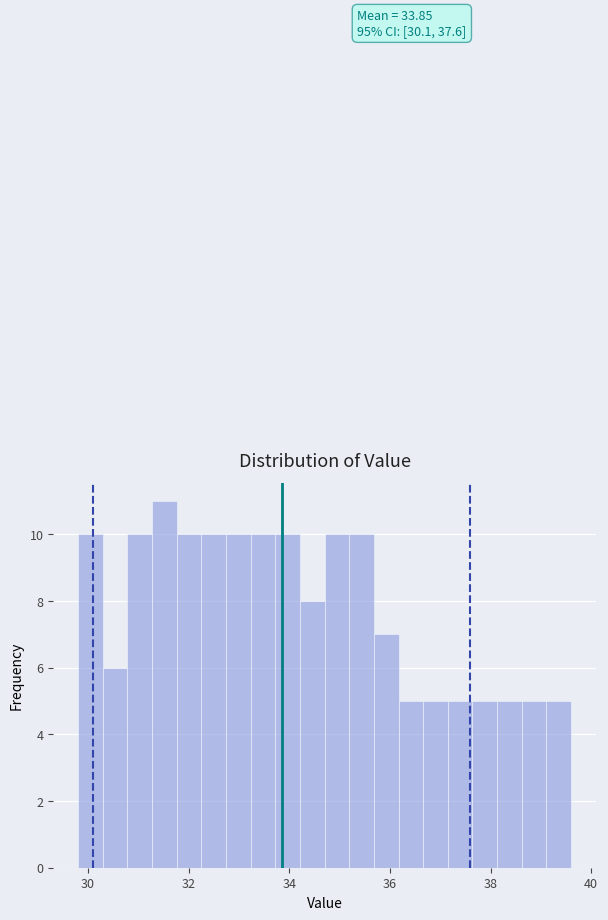

Read against the x-axis, roughly where is the centre of the tallest bar?

31.6